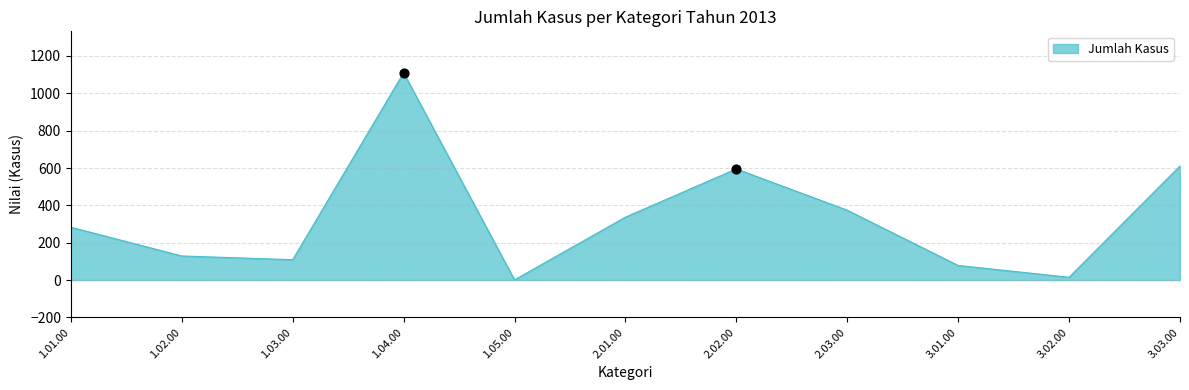

Approximately how many times larger is the value at 3.03.00 compared to 1.04.00?

0.6